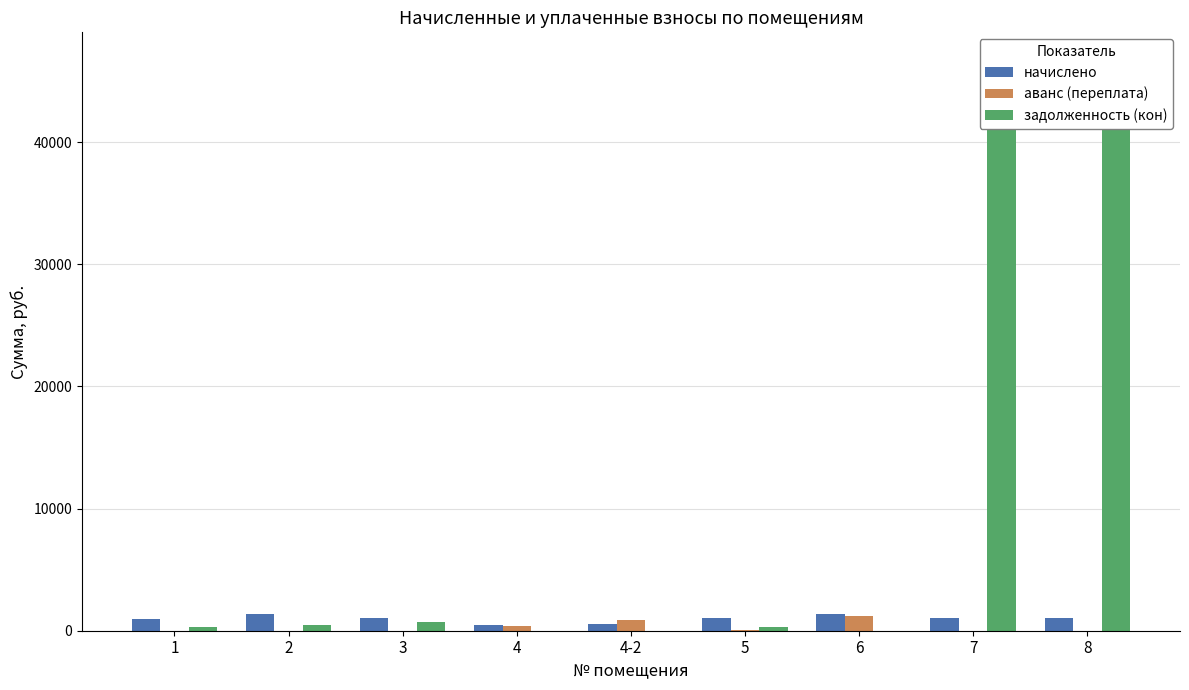

What are all the series names shown in the legend?

начислено, аванс (переплата), задолженность (кон)